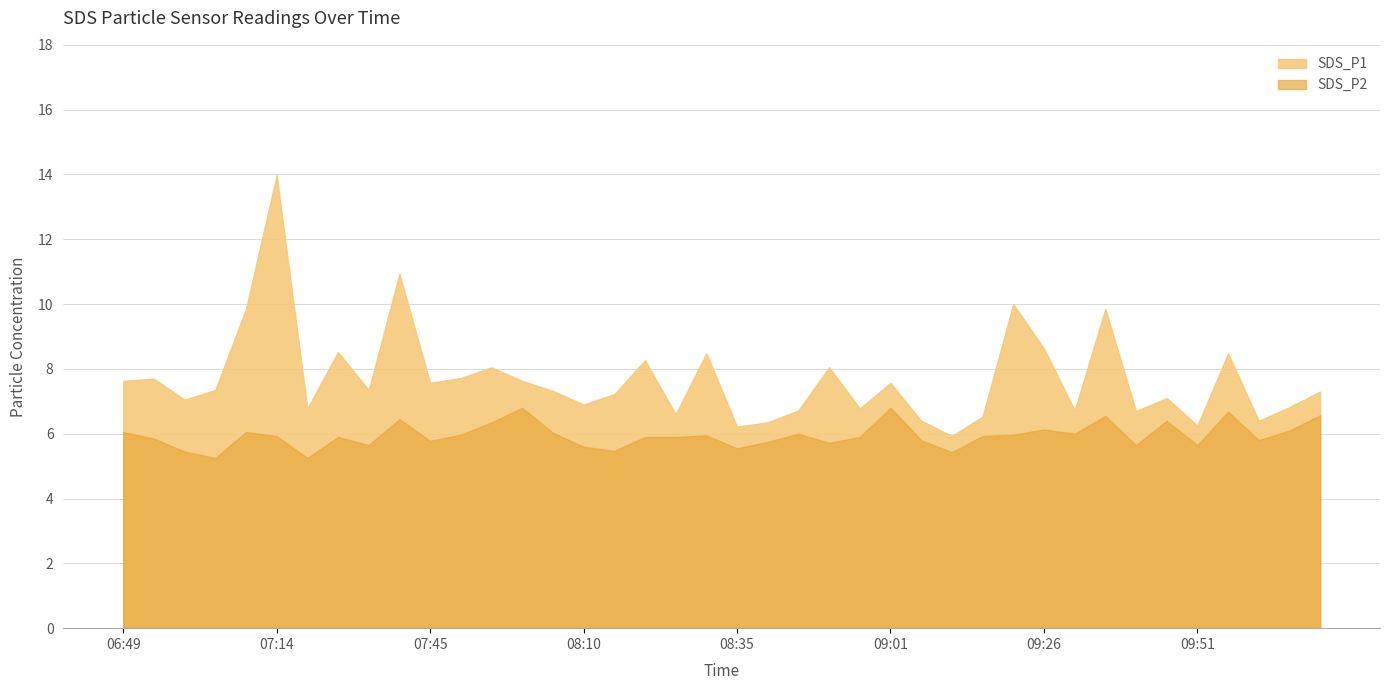

True or false: SDS_P1 has more than 1 interior local peaks.

True